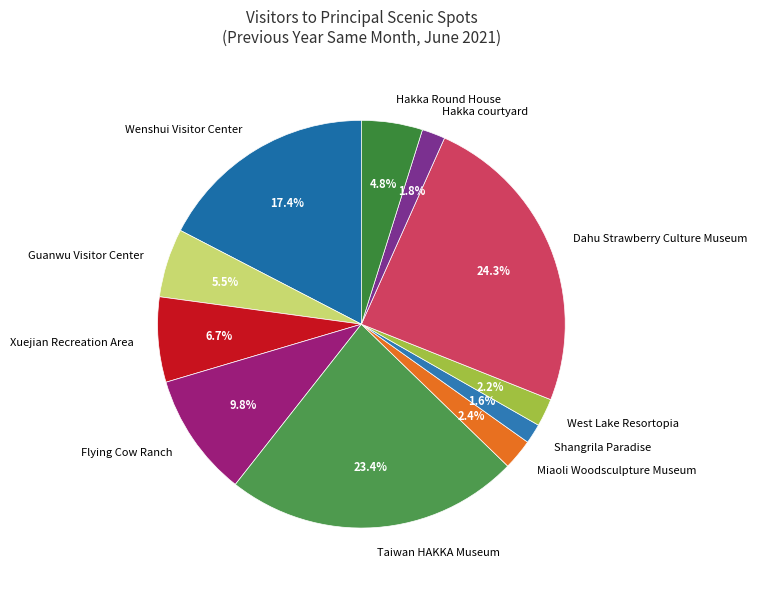

What is the total percentage of Xuejian Recreation Area and Shangrila Paradise?

8.3%